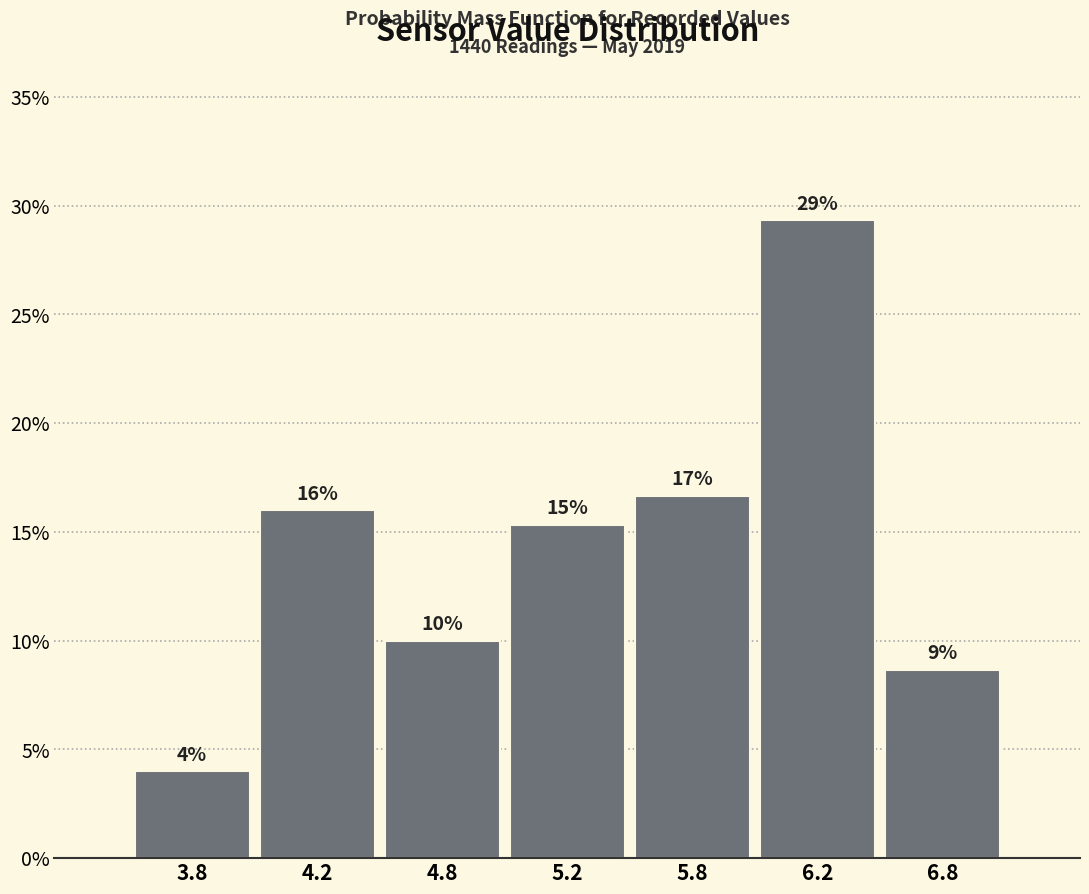

Does the chart contain any negative values?

No